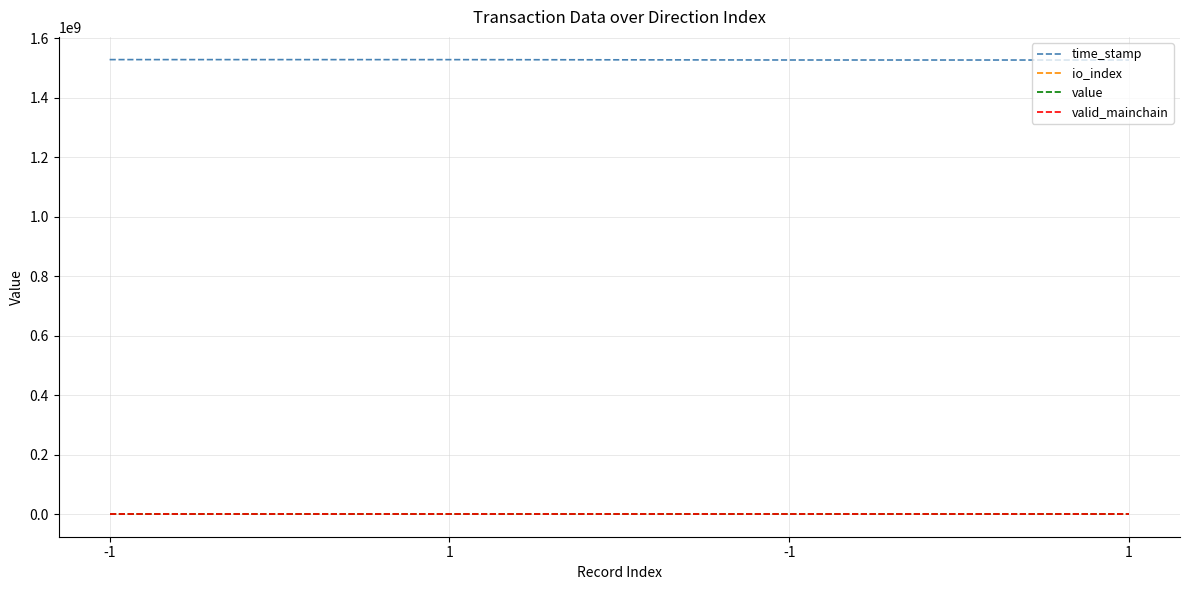

Which label corresponds to the smallest value in the chart?

-1